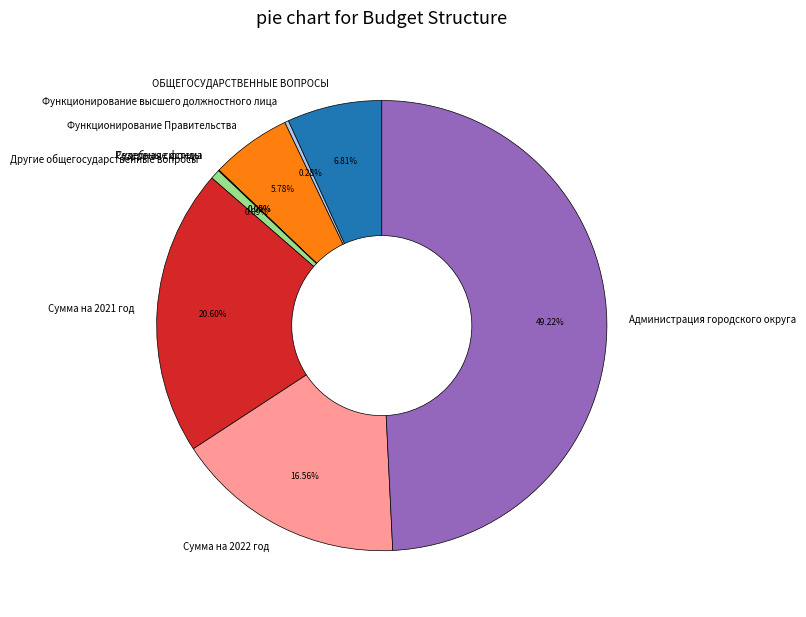

What is the largest slice in the pie chart?

Администрация городского округа